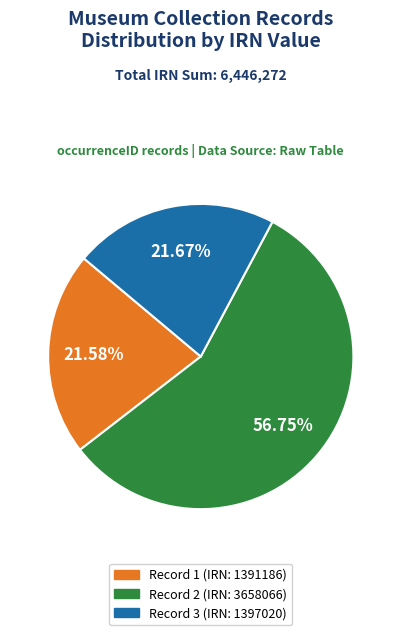

How many segments does this pie chart have?

3